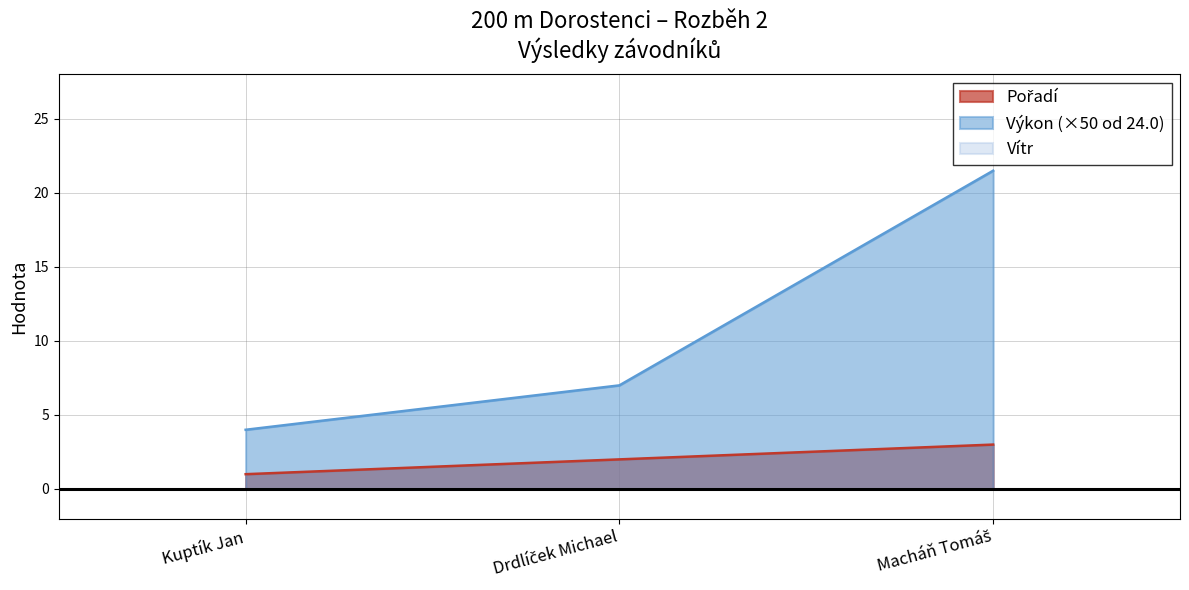

Reading right to left, transcribe all the data shown in this chart.

Pořadí: 3.0	2.0	1.0
Výkon: 21.5	7.0	4.0